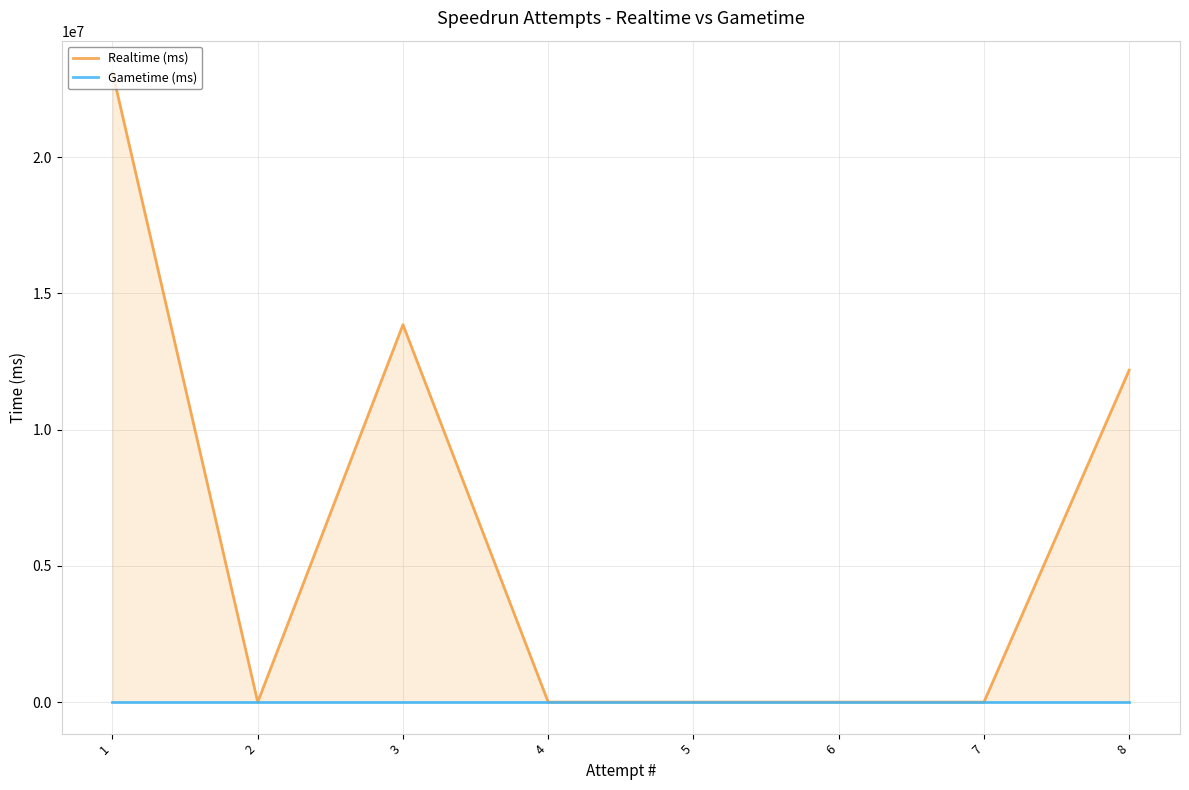

At which category does the chart reach its minimum across all series?

2